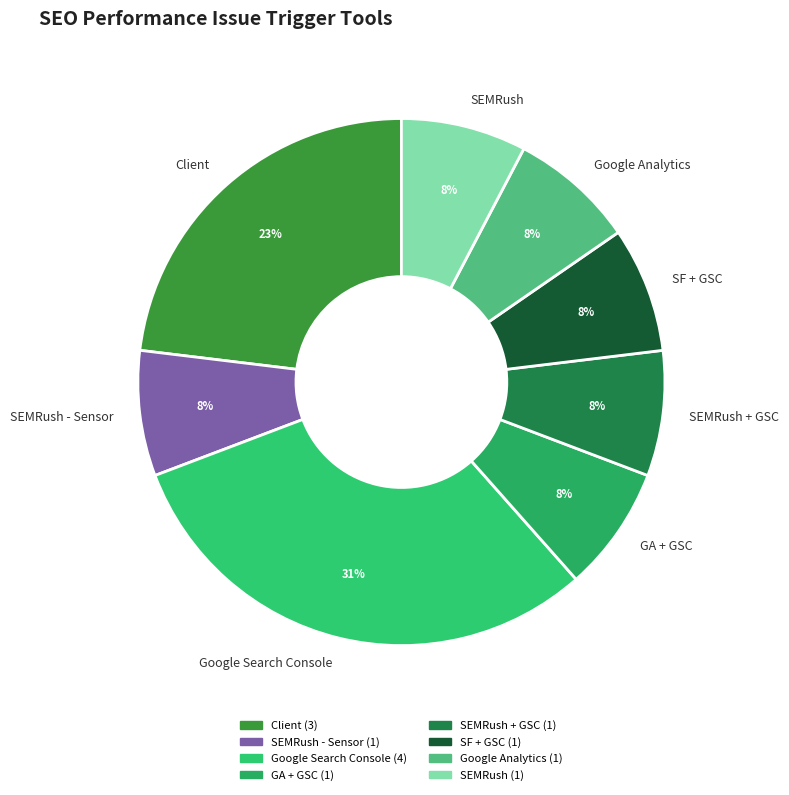

Which has a higher value, Google Search Console or Client?

Google Search Console